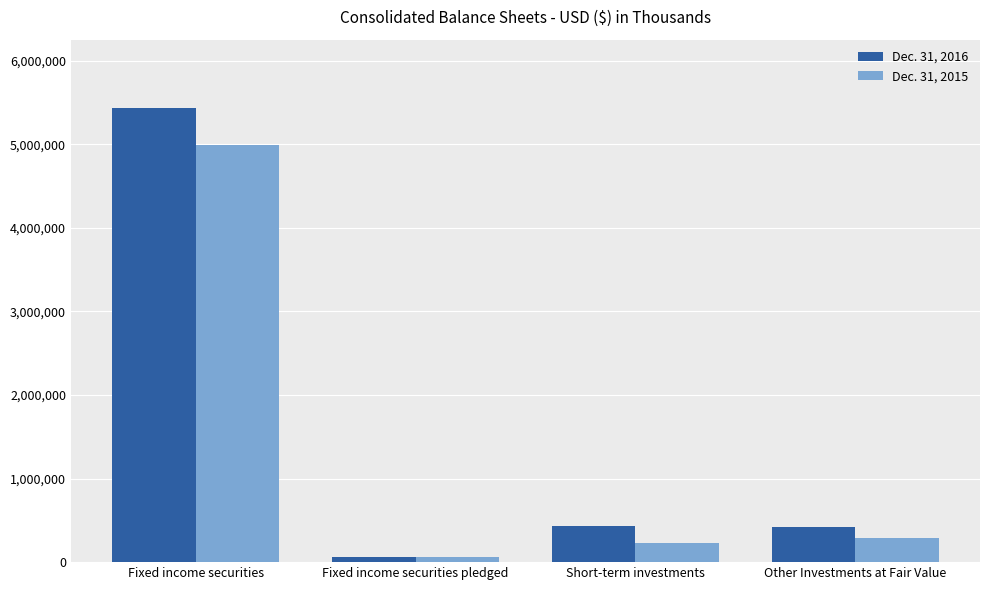

What are all the series names shown in the legend?

Dec. 31, 2016, Dec. 31, 2015